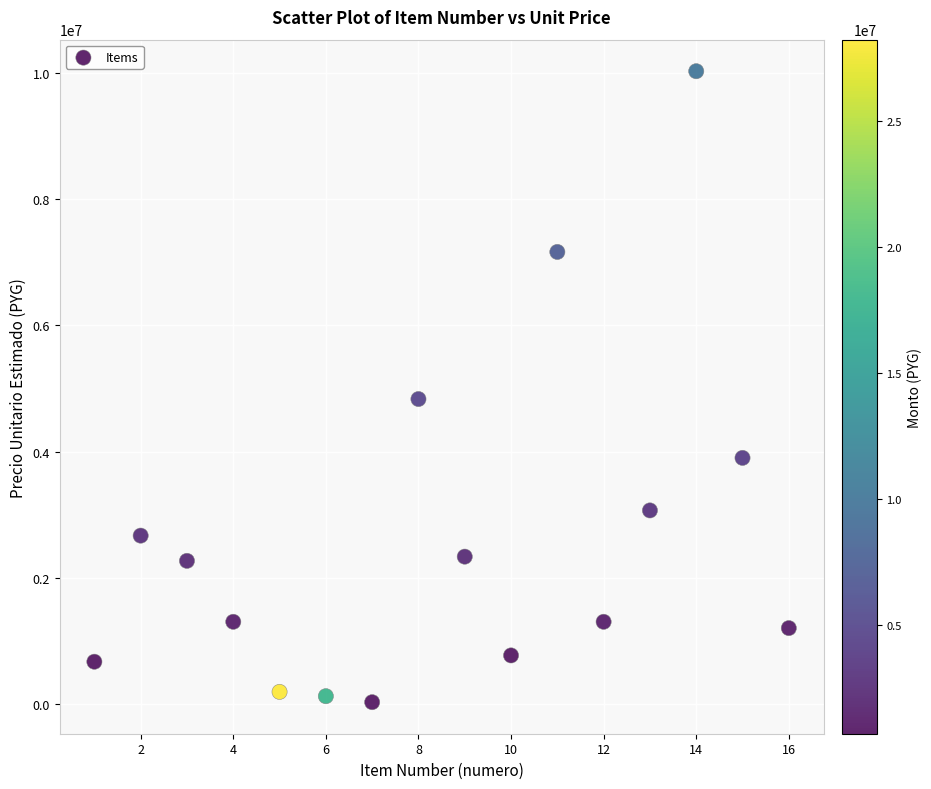

What is the range of Y values (max minus min)?

10008333